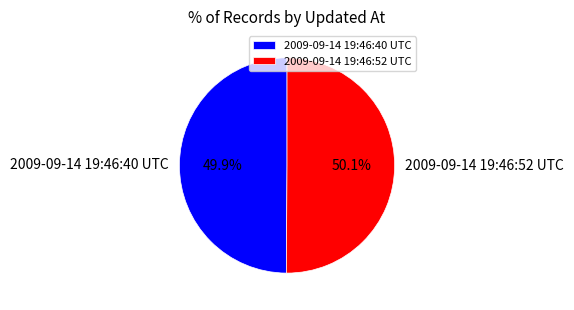

Approximately how many times larger is the value at 2009-09-14 19:46:40 UTC compared to 2009-09-14 19:46:52 UTC?

1.0